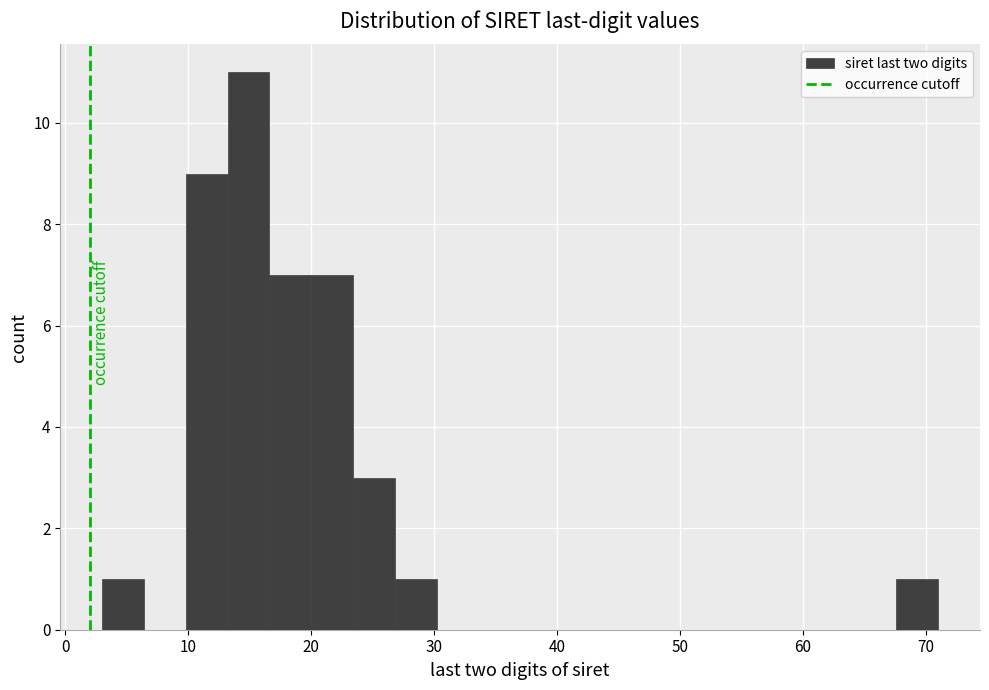

Around what value on the x-axis is the tallest bar? Give the approximate position of its centre, as read against the axis.

15